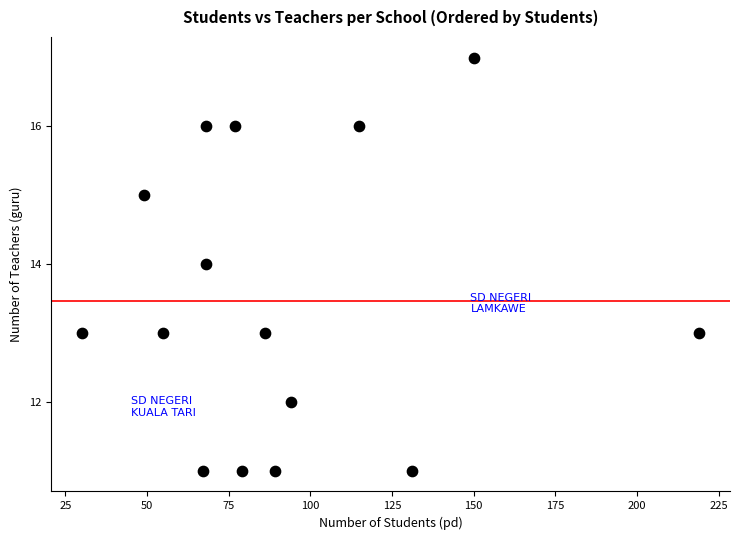

What is the range of X values (max minus min)?

189